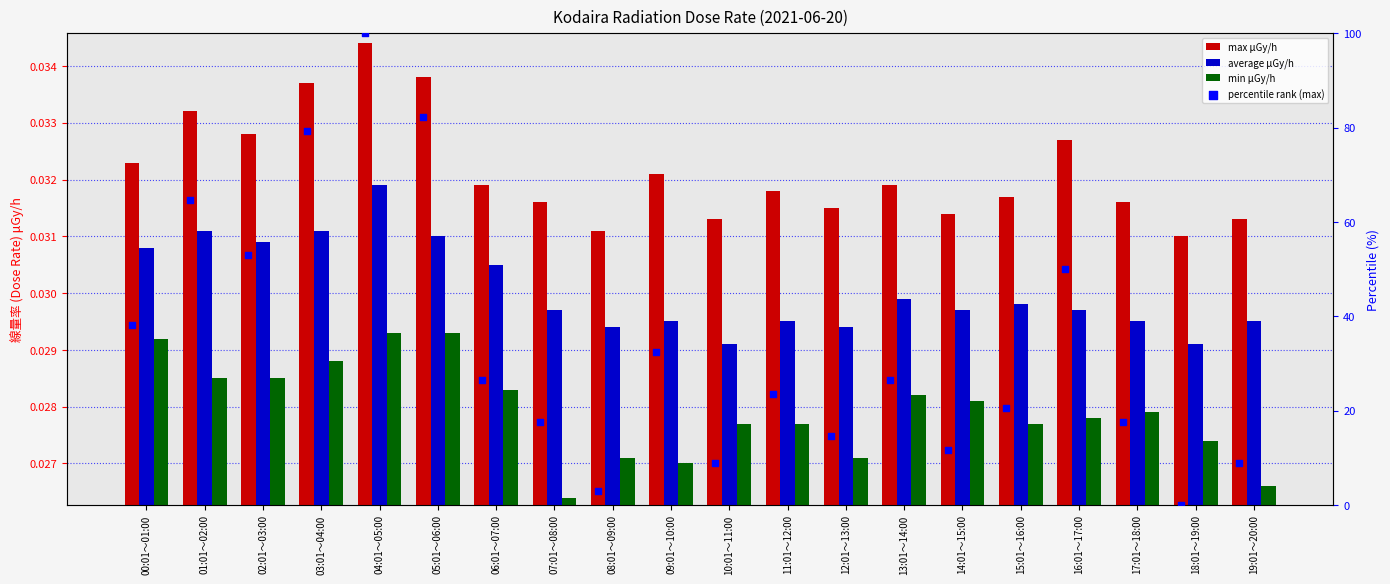

What are all the series names shown in the legend?

max μGy/h, average μGy/h, min μGy/h, percentile rank (max)